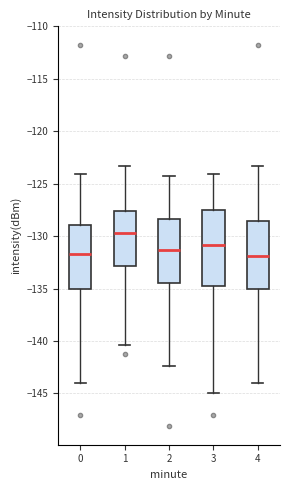

Reading left to right, transcribe this box plot: for each box, give where its median line is, the range the box spans, and where its two whiskers end, as read against the y-axis. The values are not printed on the chart, so give them approximately, as read against the axis.

0: median -131.5, box -135.0 to -129.0, whiskers -144.0 to -124.0
1: median -129.5, box -133.0 to -127.5, whiskers -140.5 to -123.5
2: median -131.5, box -134.5 to -128.5, whiskers -142.5 to -124.5
3: median -131.0, box -134.5 to -127.5, whiskers -145.0 to -124.0
4: median -132.0, box -135.0 to -128.5, whiskers -144.0 to -123.5